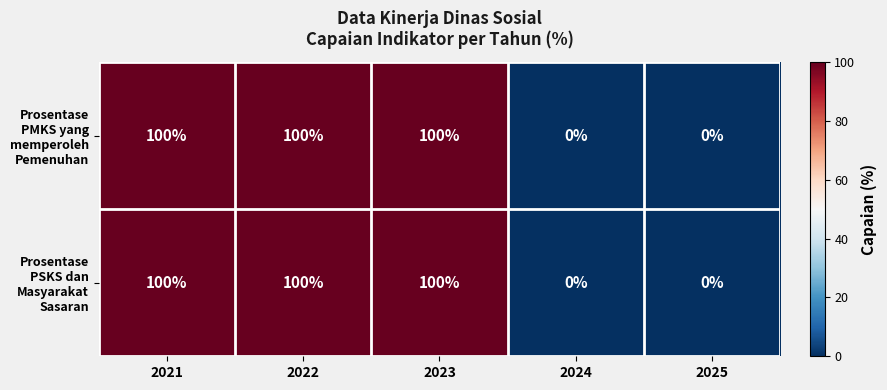

The value of Prosentase PSKS dan Masyarakat Sasaran at 2024 is 0. True or false?

True